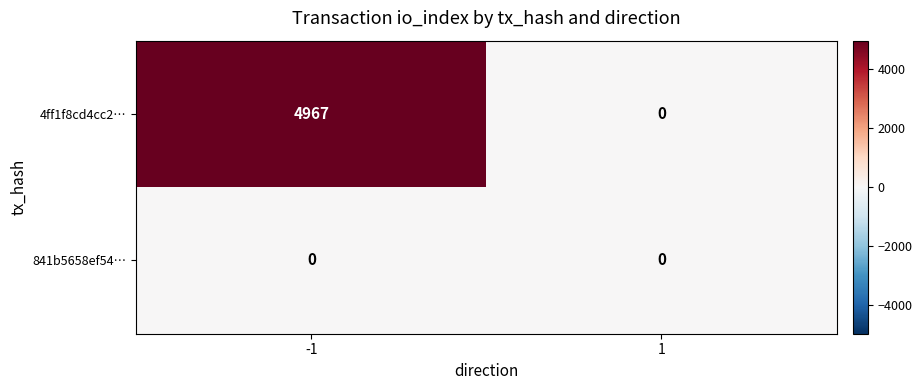

Which series has the widest spread of values?

4ff1f8cd4cc2…